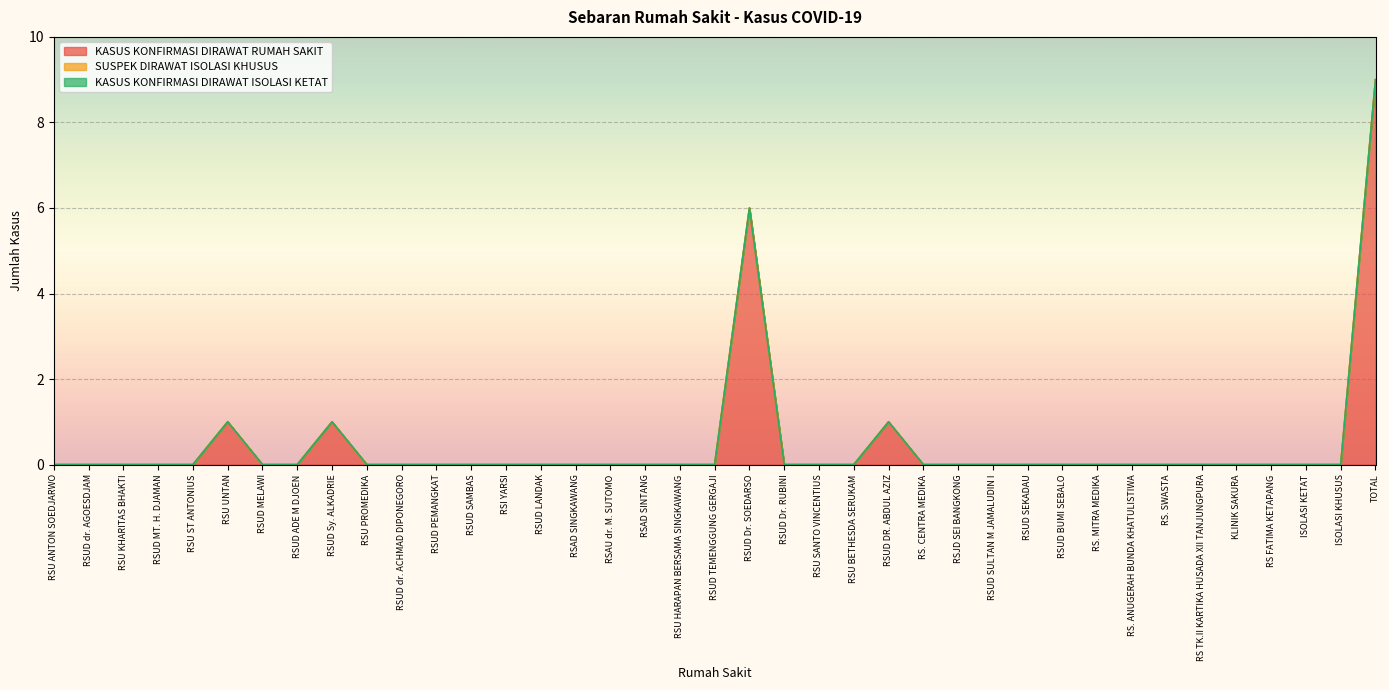

What position from the left is RSU ST ANTONIUS?

5